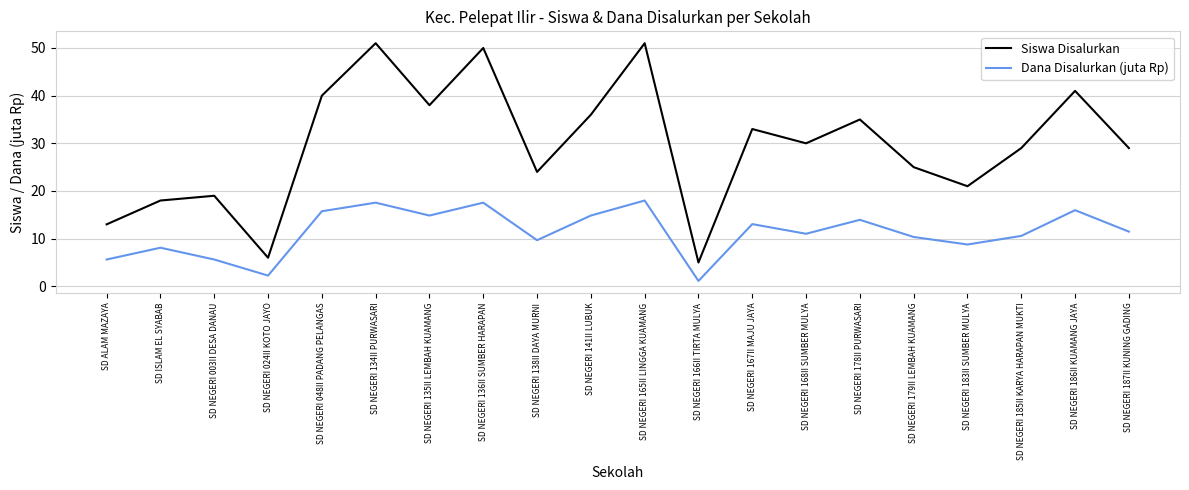

Does the chart have visible grid lines?

Yes